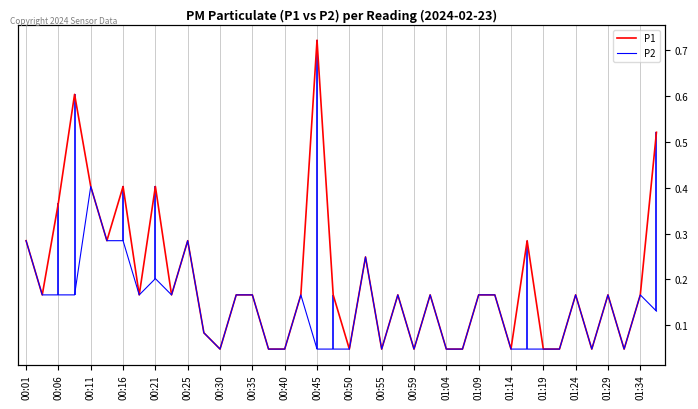

What is the label of the 35th point from the right?

00:25